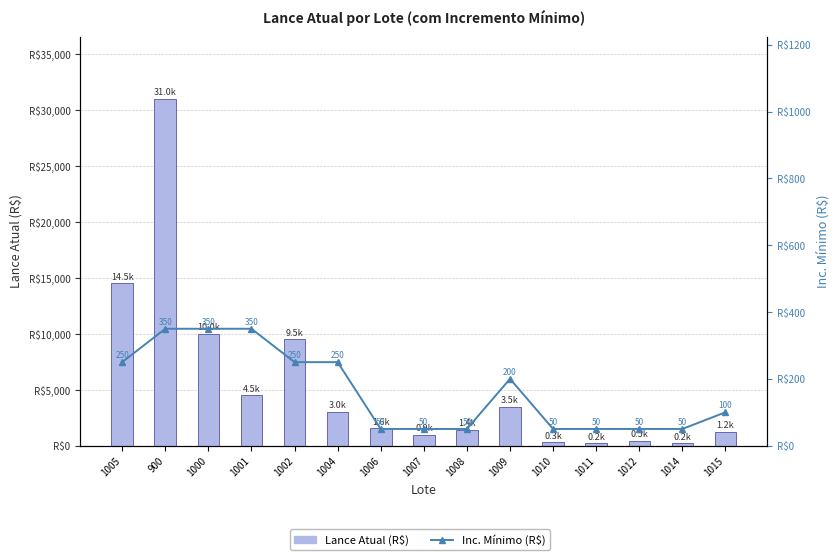

What is the total value across all series at 1012?

500